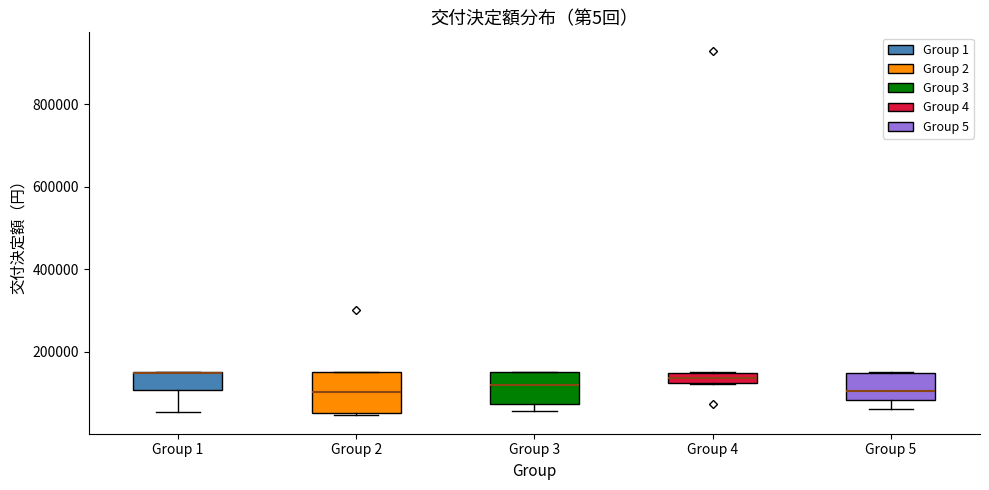

Which box is the tallest, from its lower edge to its upper edge?

Group 2